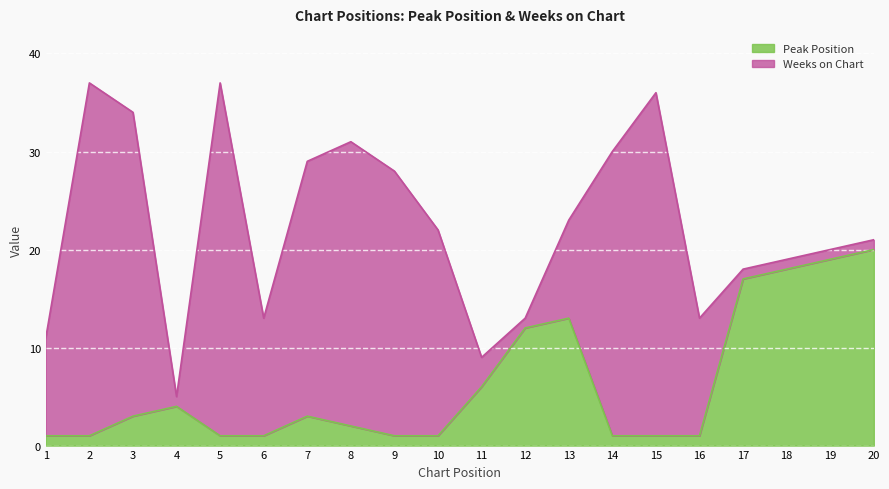

Reading left to right, extract all data points from this chart.

1=1	2=1	3=3	4=4	5=1	6=1	7=3	8=2	9=1	10=1	11=6	12=12	13=13	14=1	15=1	16=1	17=17	18=18	19=19	20=20